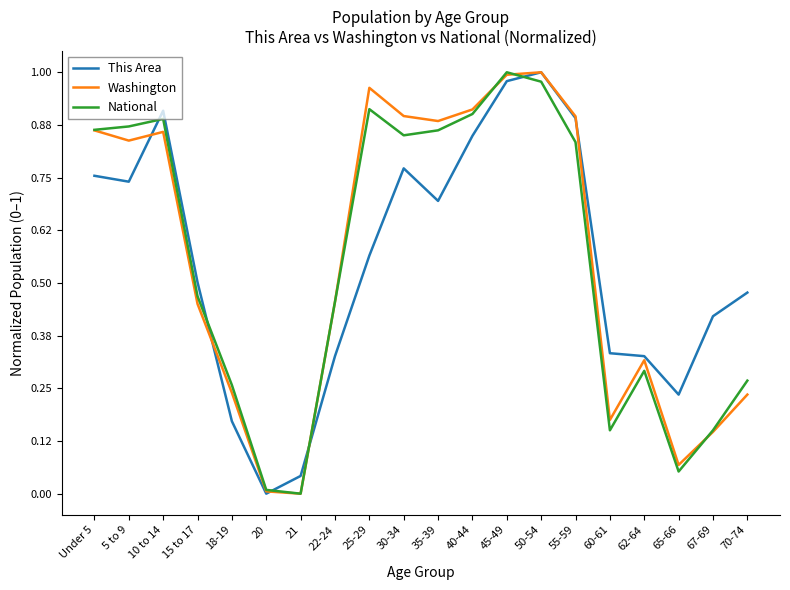

True or false: Washington and This Area intersect in this chart.

True